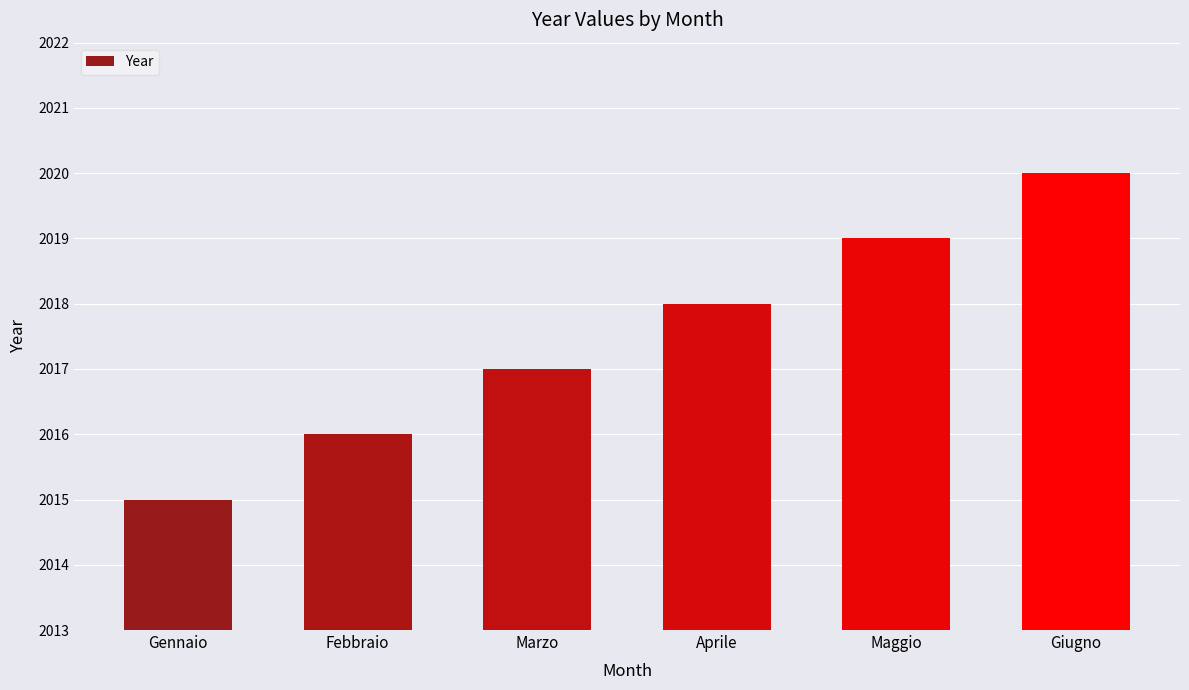

What is the label of the 5th bar from the left?

Maggio